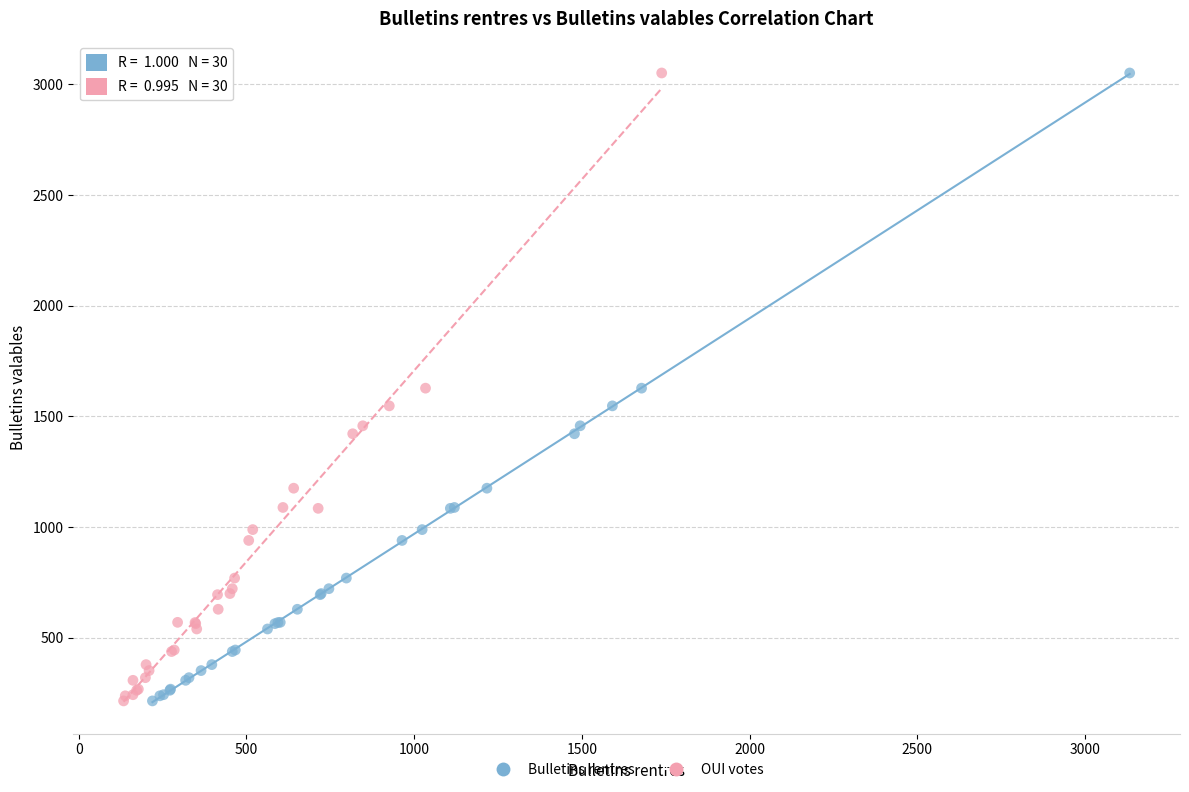

What are all the series names shown in the legend?

Bulletins rentres, OUI votes